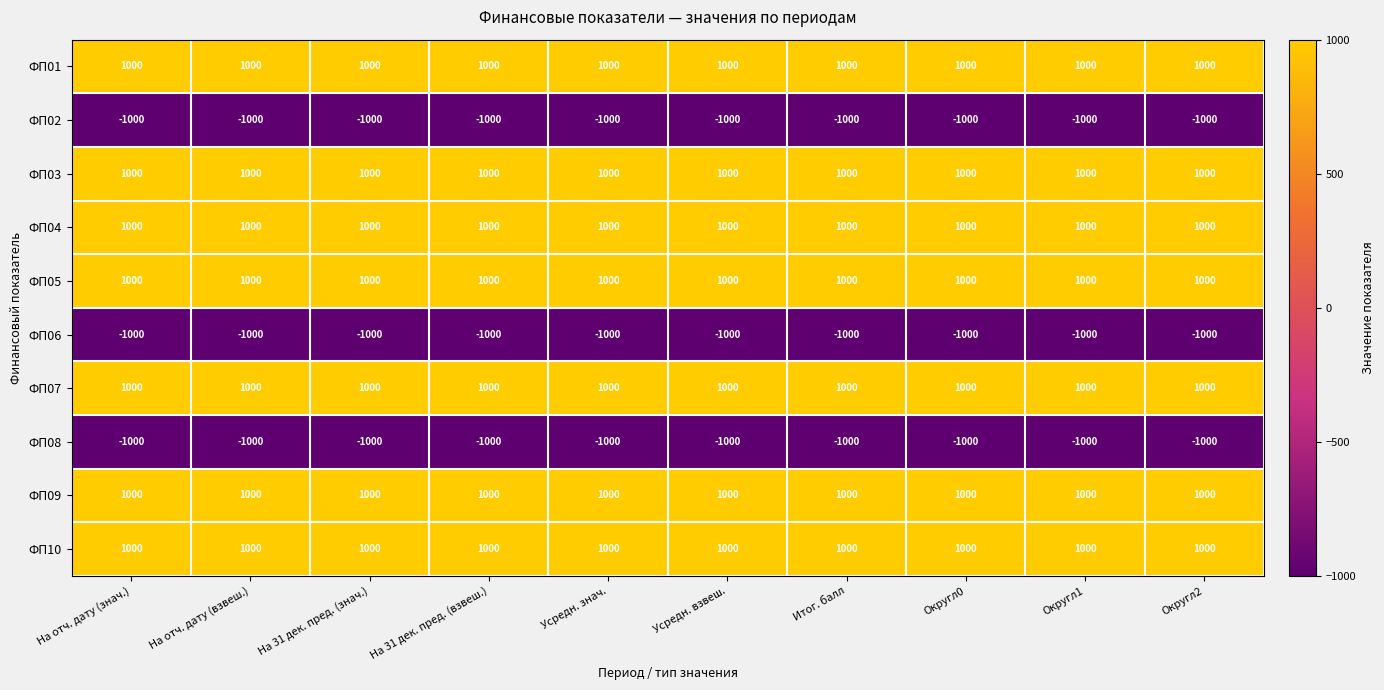

What is the maximum value shown in the chart?

1000